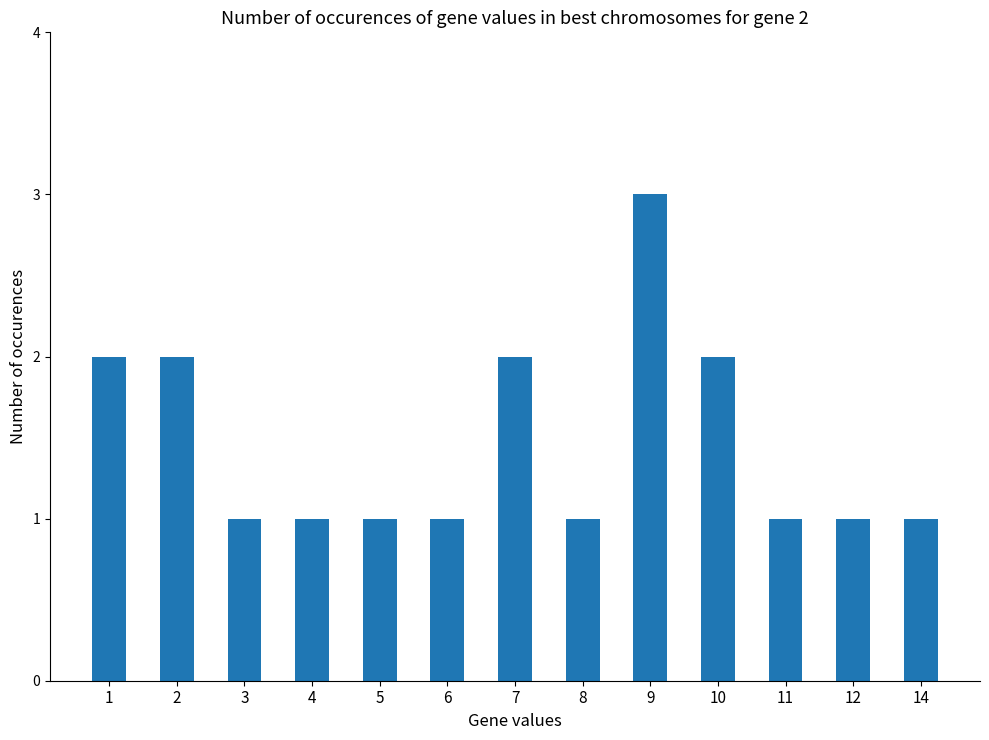

Approximately how many times larger is the value at 10 compared to 4?

2.0